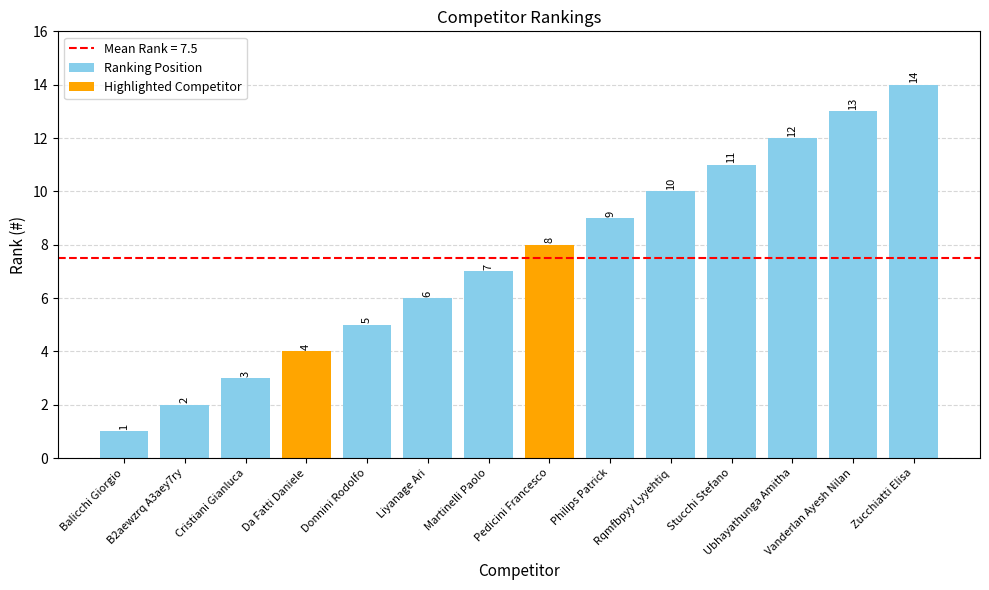

What is the total value across all series at B2aewzrq A3aey7ry?

2